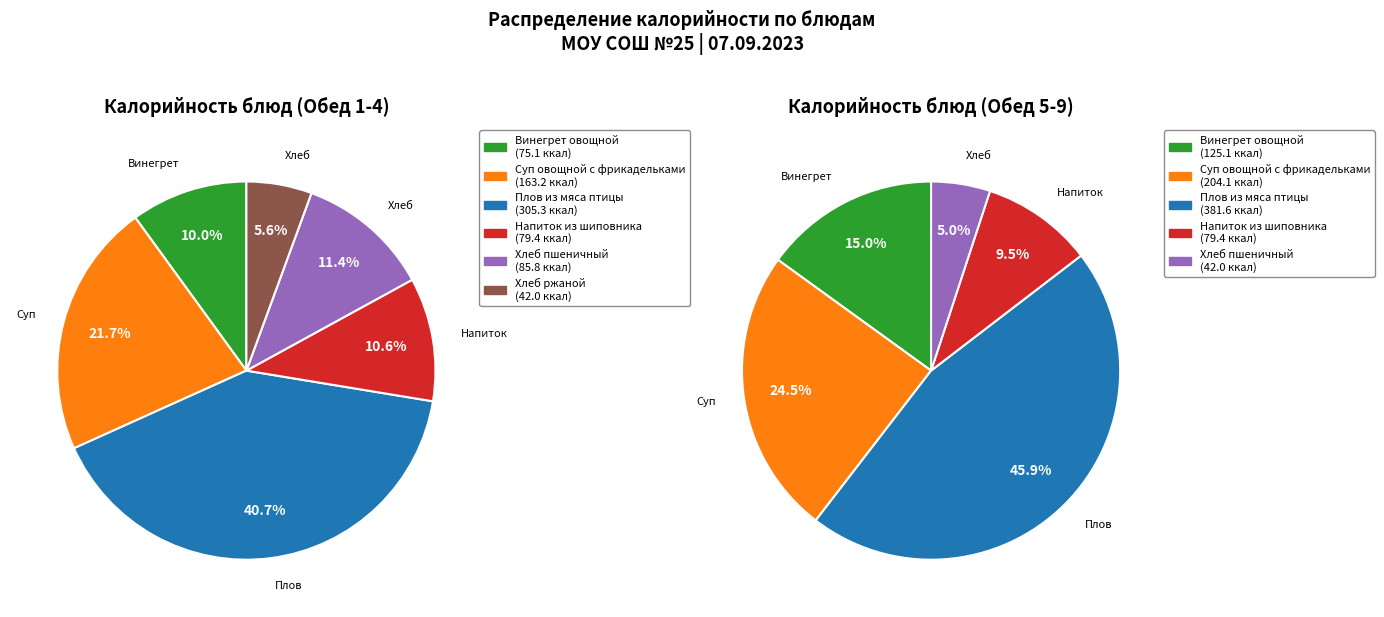

What is the total percentage of Плов из мяса птицы and Хлеб пшеничный?

52.1%